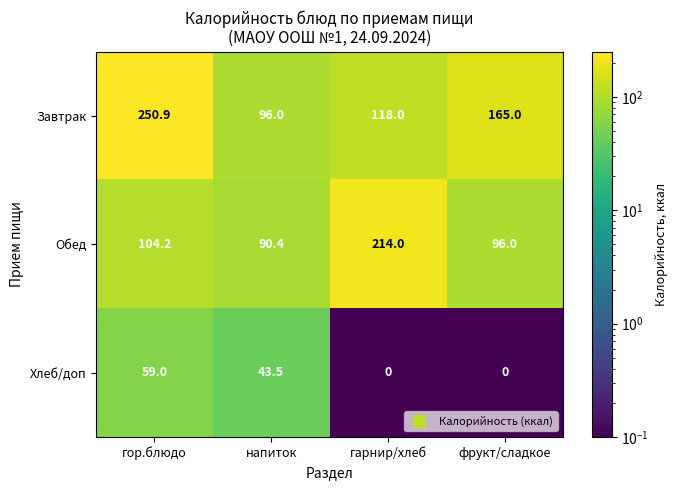

Reading right to left, list all the values displayed in this chart.

Завтрак: фрукт/сладкое=165.0	гарнир/хлеб=118.0	напиток=96.0	гор.блюдо=250.9
Обед: фрукт/сладкое=96.0	гарнир/хлеб=214.0	напиток=90.4	гор.блюдо=104.2
Хлеб/доп: фрукт/сладкое=0.0	гарнир/хлеб=0.0	напиток=43.5	гор.блюдо=59.0